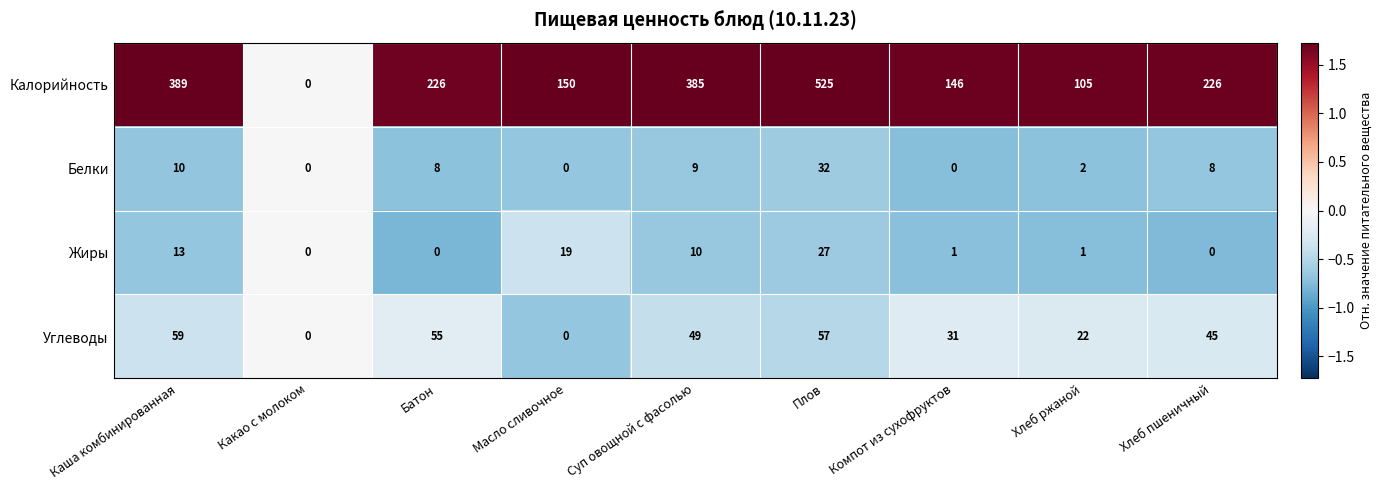

Rank the series at Хлеб пшеничный from highest to lowest value.

Калорийность, Углеводы, Белки, Жиры